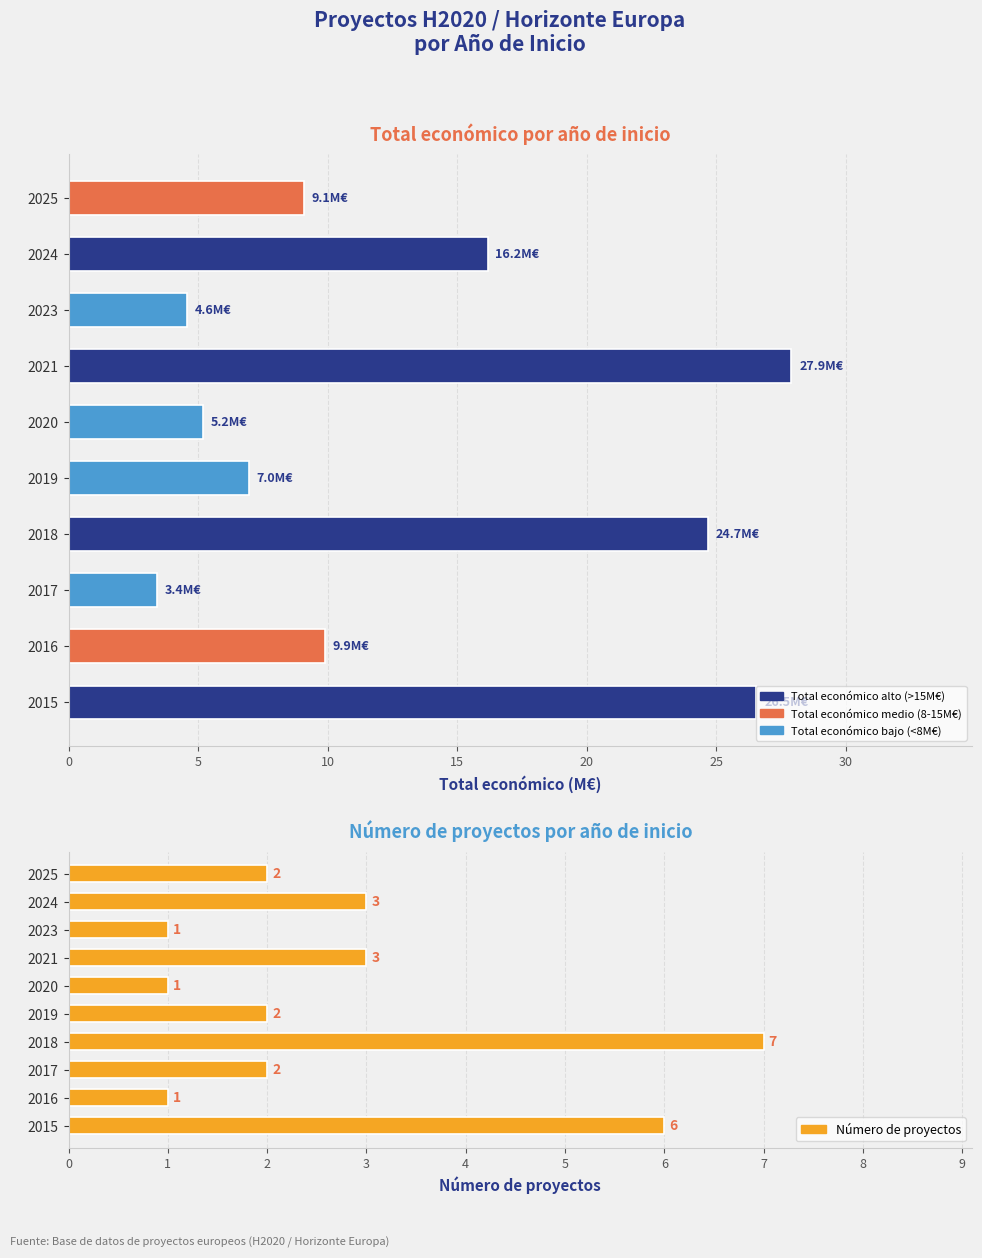

Reading left to right, what are all the values shown in this chart?

Total económico (M€): 26.5	9.9	3.4	24.7	7.0	5.2	27.9	4.6	16.2	9.1
Número de proyectos: 6.0	1.0	2.0	7.0	2.0	1.0	3.0	1.0	3.0	2.0